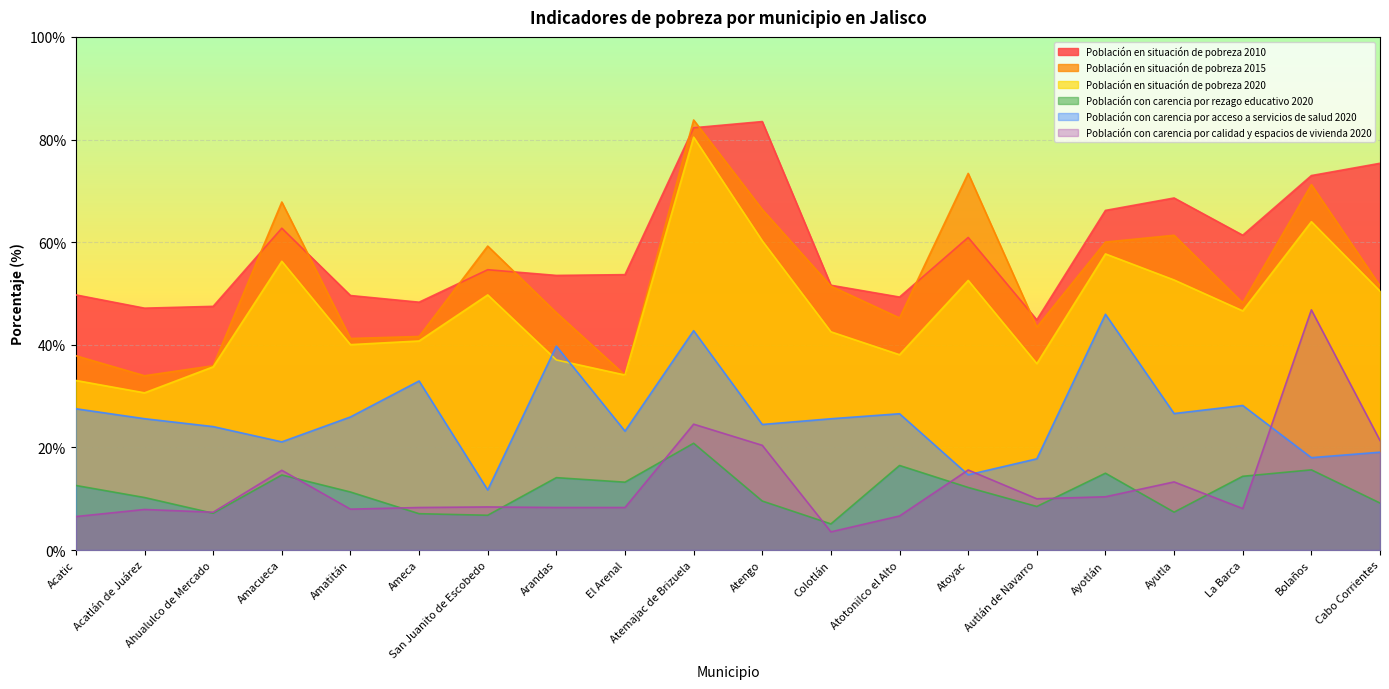

What position from the right is Bolaños?

2